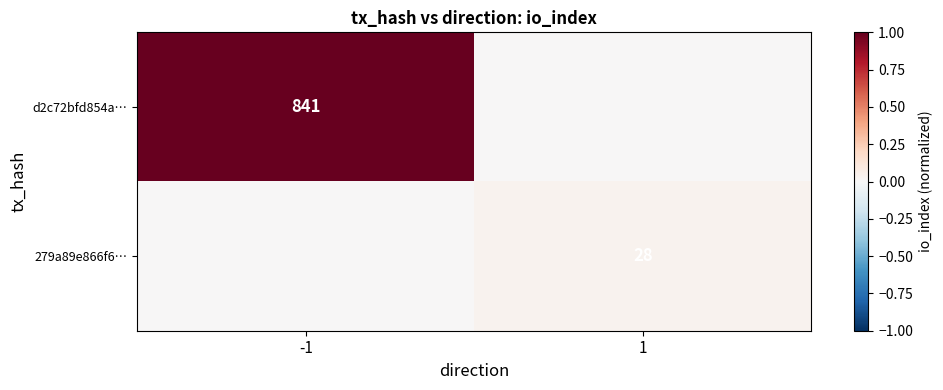

The value of 279a89e866f6… at 1 is 28. True or false?

True